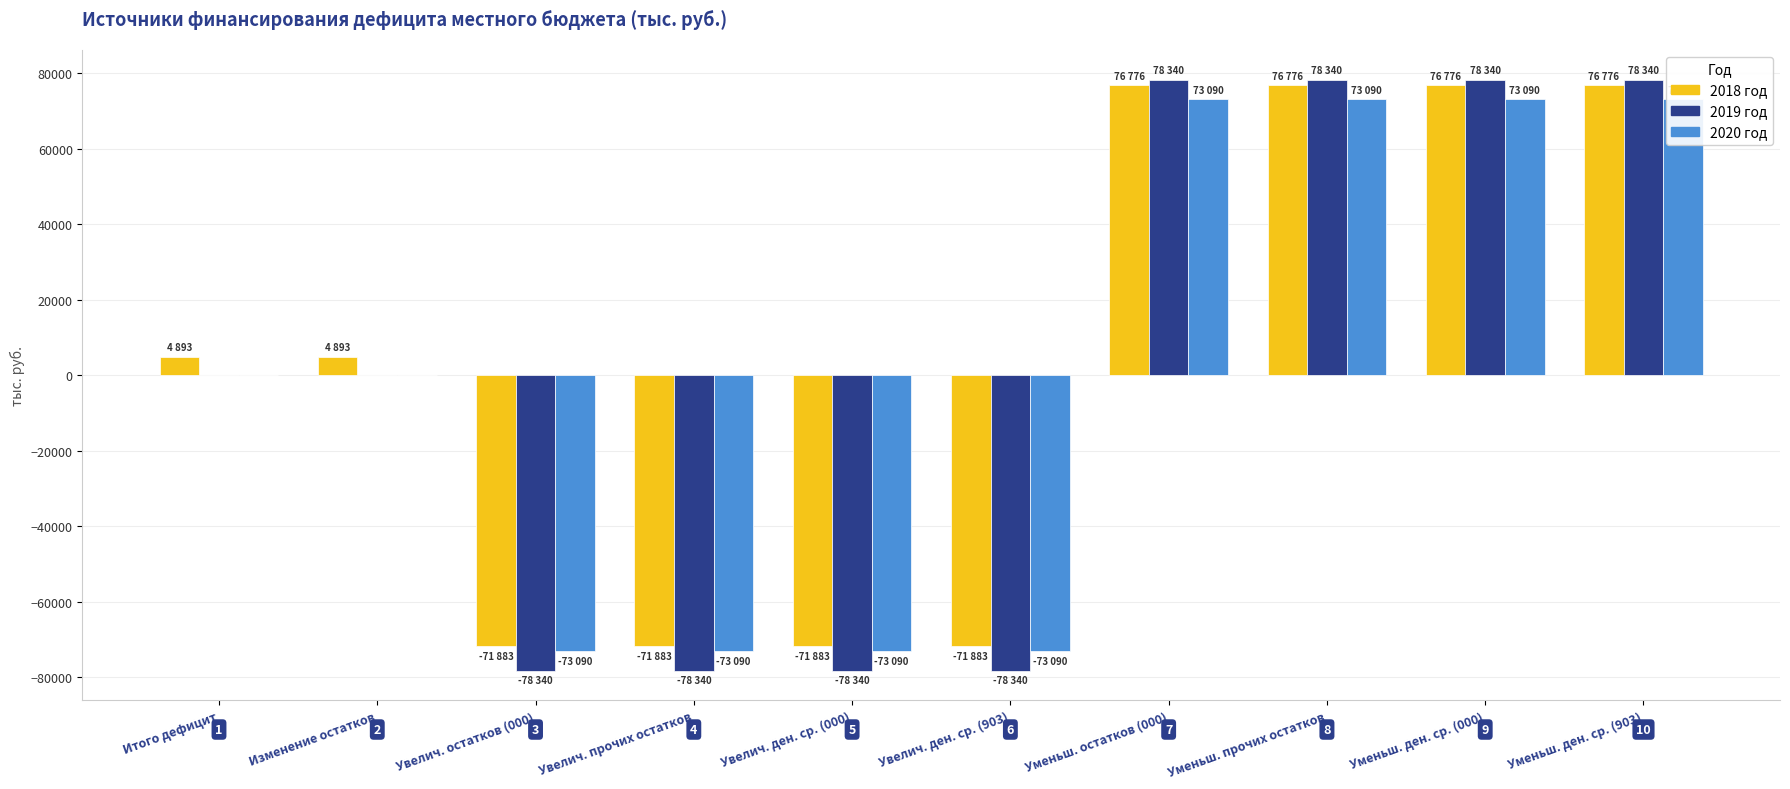

What is the maximum value shown in the chart?

78339.7